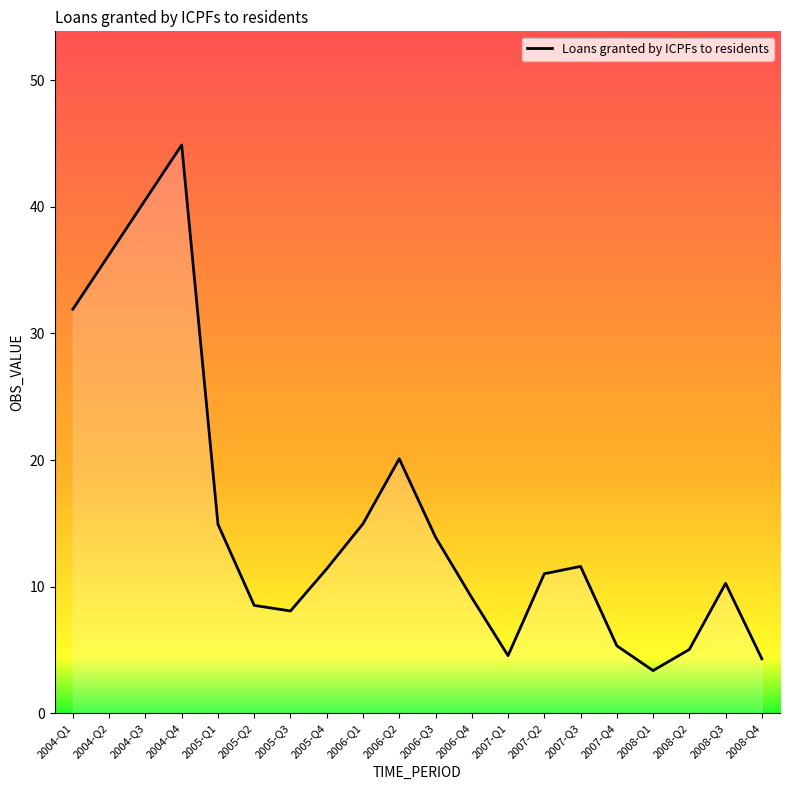

Which label corresponds to the largest value in the chart?

2004-Q4